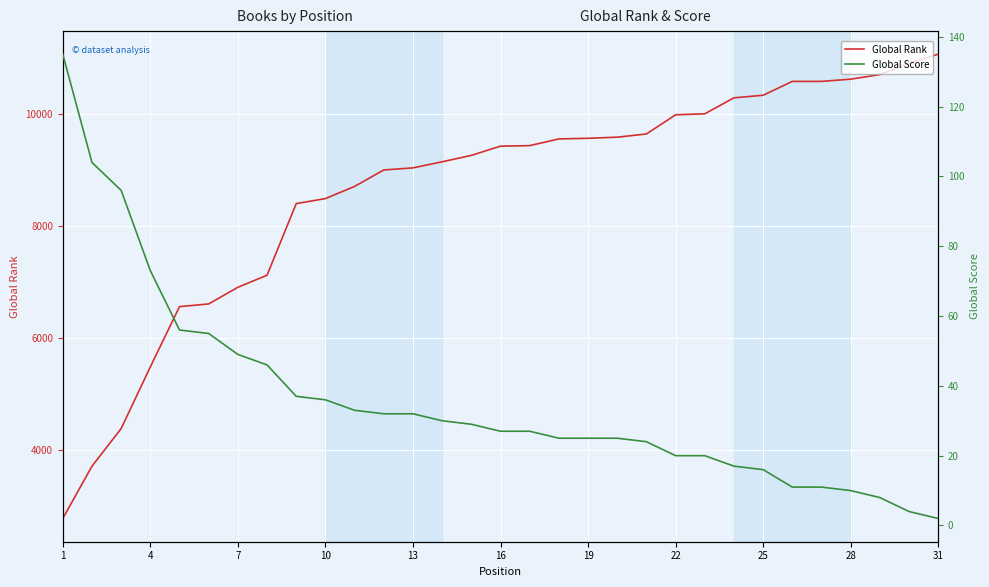

How many series are shown in this chart?

2